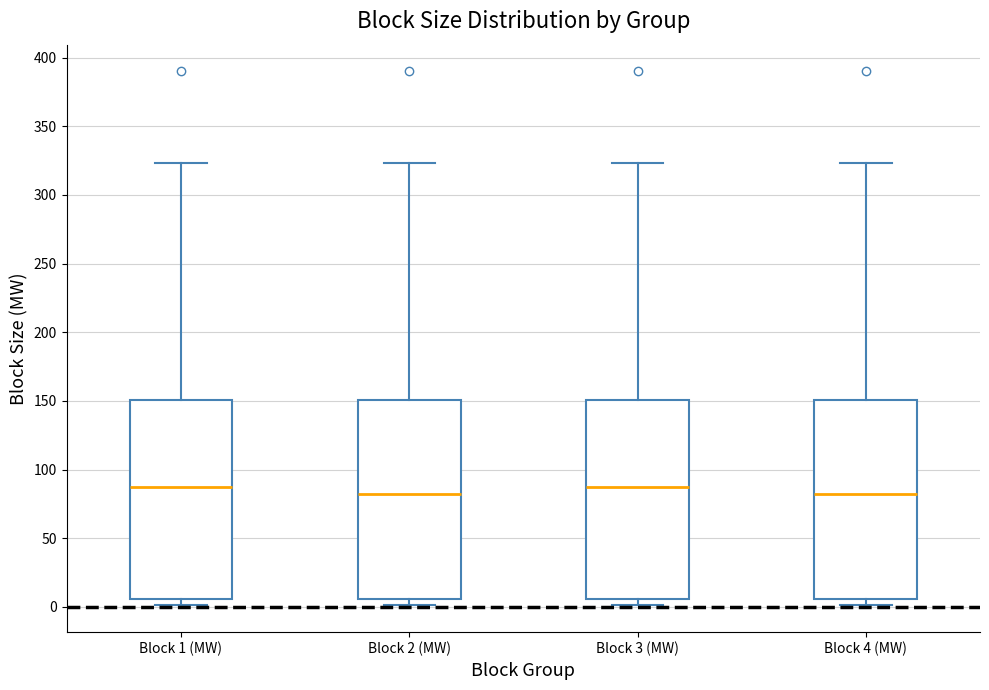

Reading left to right, read every box against the y-axis: the position of its median line, the range the box covers, and the ends of its whiskers. The values are not printed on the chart, so give them approximately, as read against the axis.

Block 1 (MW): median 90, box 5 to 150, whiskers 0 to 325
Block 2 (MW): median 80, box 5 to 150, whiskers 0 to 325
Block 3 (MW): median 90, box 5 to 150, whiskers 0 to 325
Block 4 (MW): median 80, box 5 to 150, whiskers 0 to 325